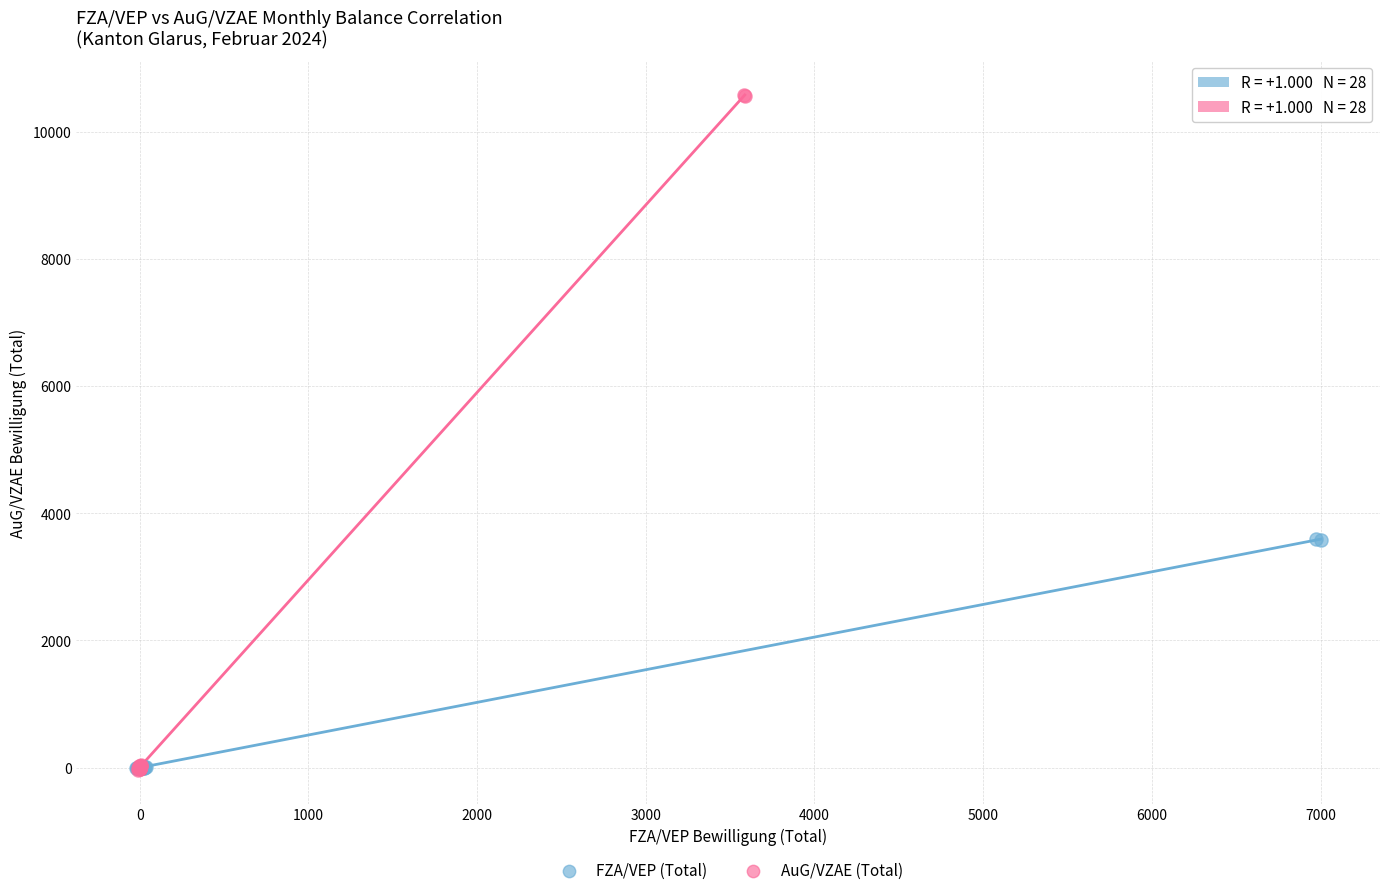

Which series contains the highest Y value?

AuG/VZAE (Total)